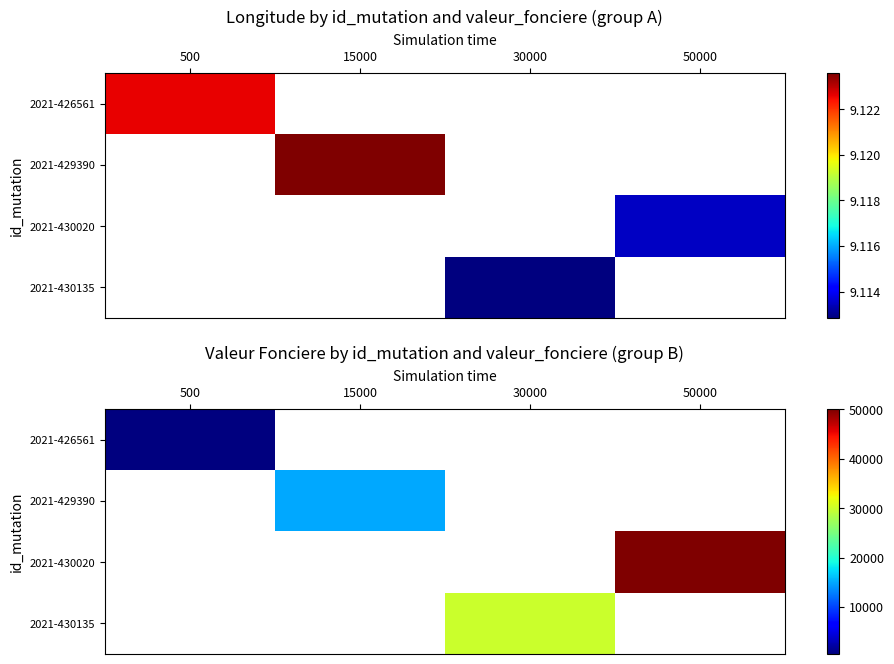

What is the greatest value displayed?

50000.0